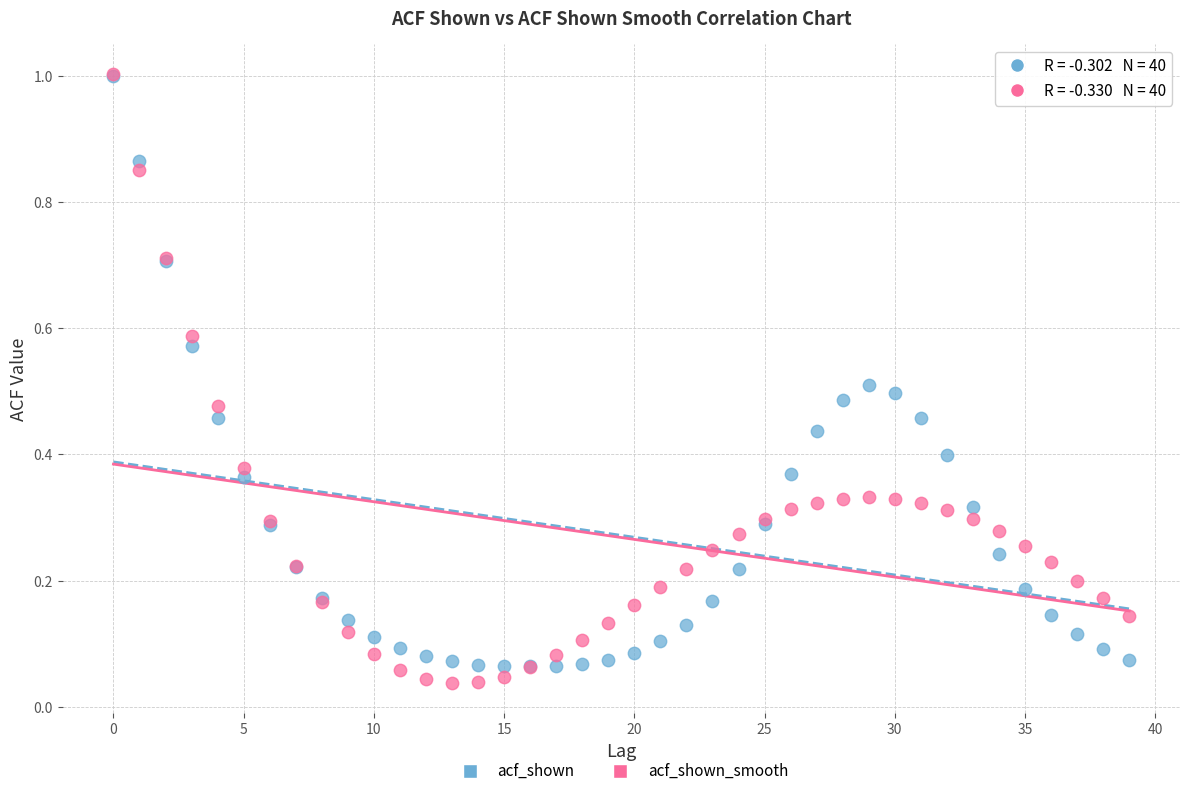

What are all the series names shown in the legend?

acf_shown, acf_shown_smooth